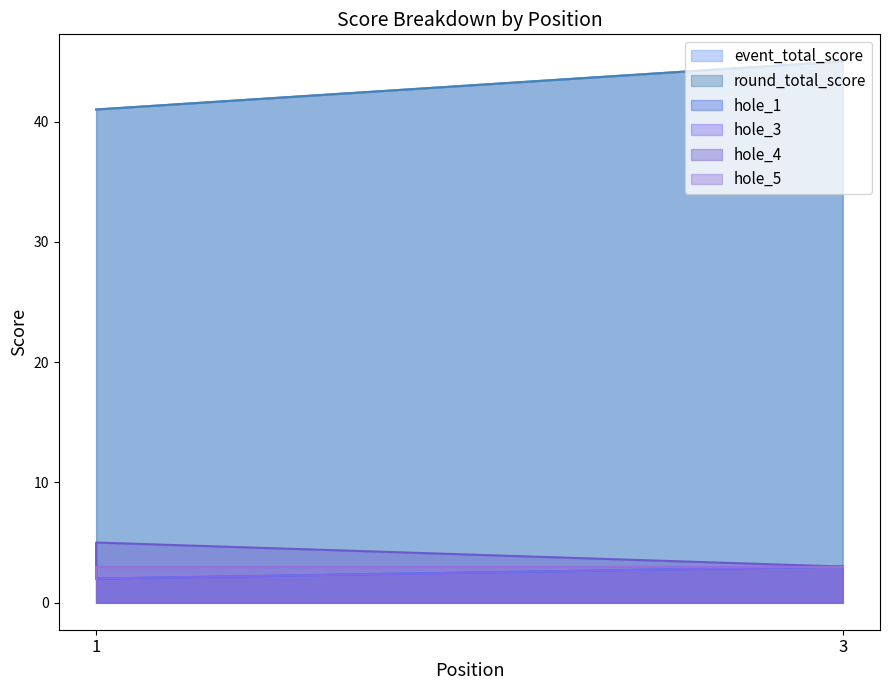

The hole_5 series shows 0 at 1. True or false?

False